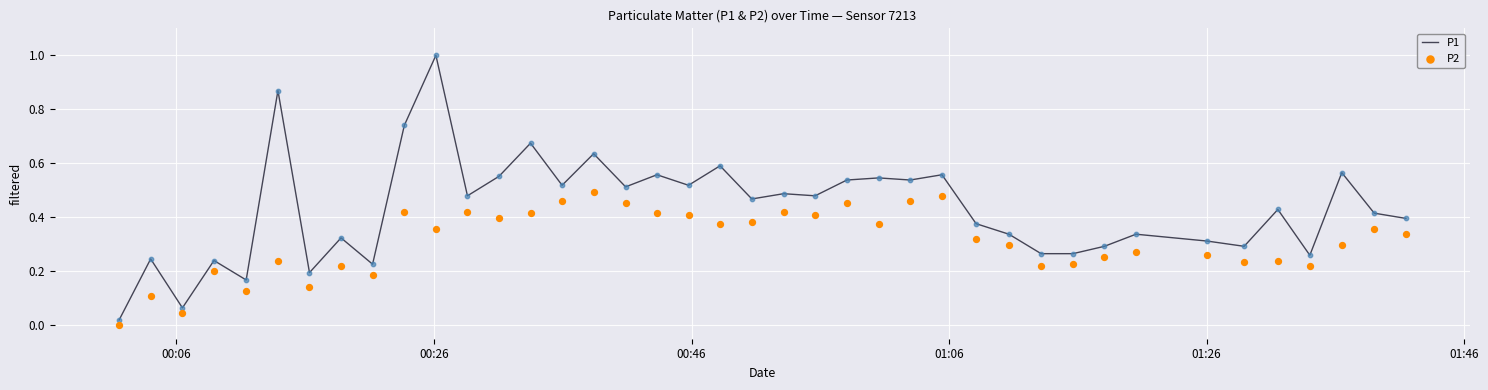

Which series has the widest spread of Y values?

P1